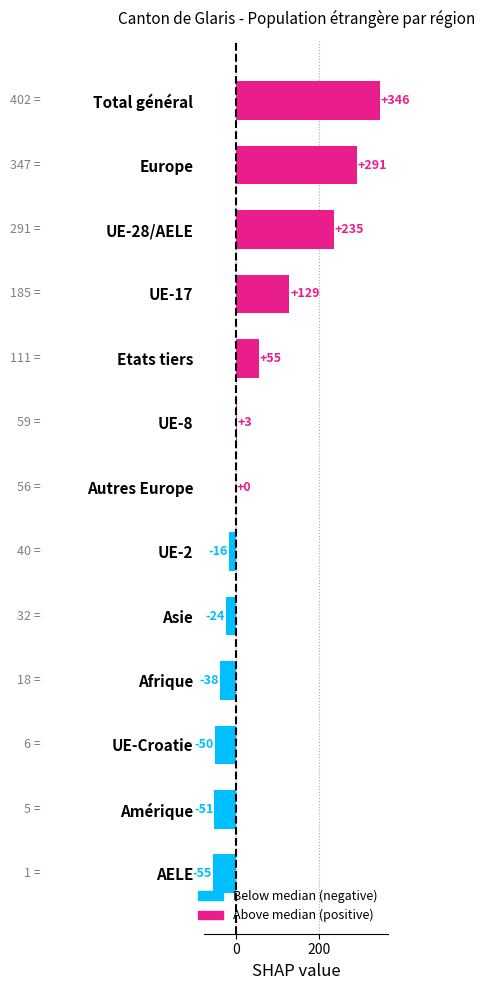

The value at UE-28/AELE is 351. True or false?

False